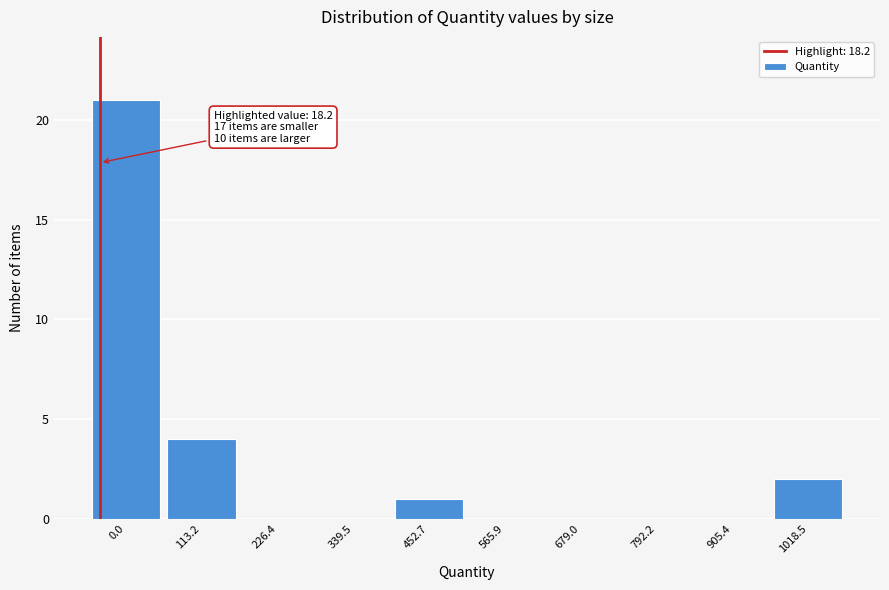

Reading left to right, list all the values displayed in this chart.

0.0=21	113.2=4	226.4=0	339.5=0	452.7=1	565.9=0	679.0=0	792.2=0	905.4=0	1018.5=2